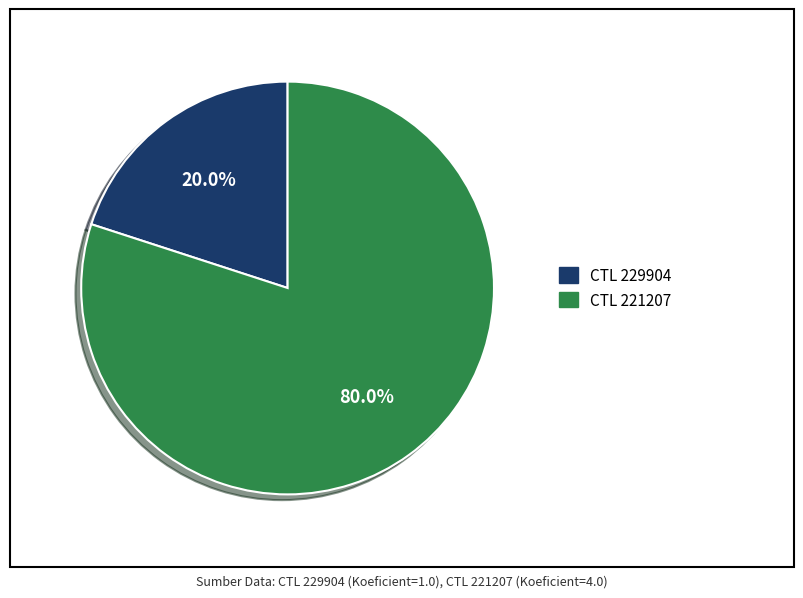

Does any single category account for the majority?

Yes